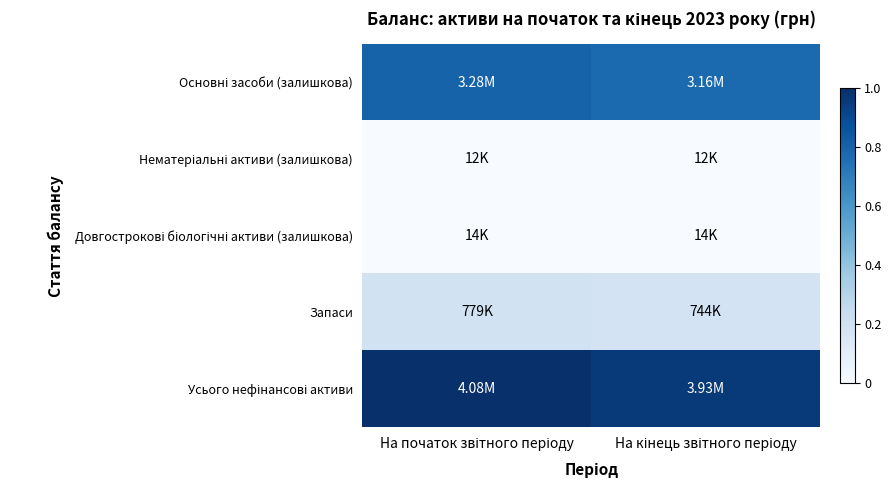

Which series has the largest total across all categories?

Усього нефінансові активи